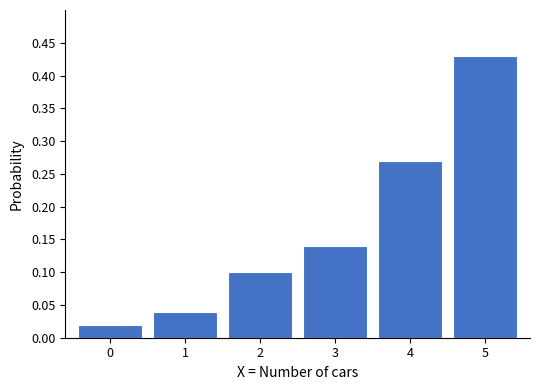

At which category does the chart reach its peak across all series?

5